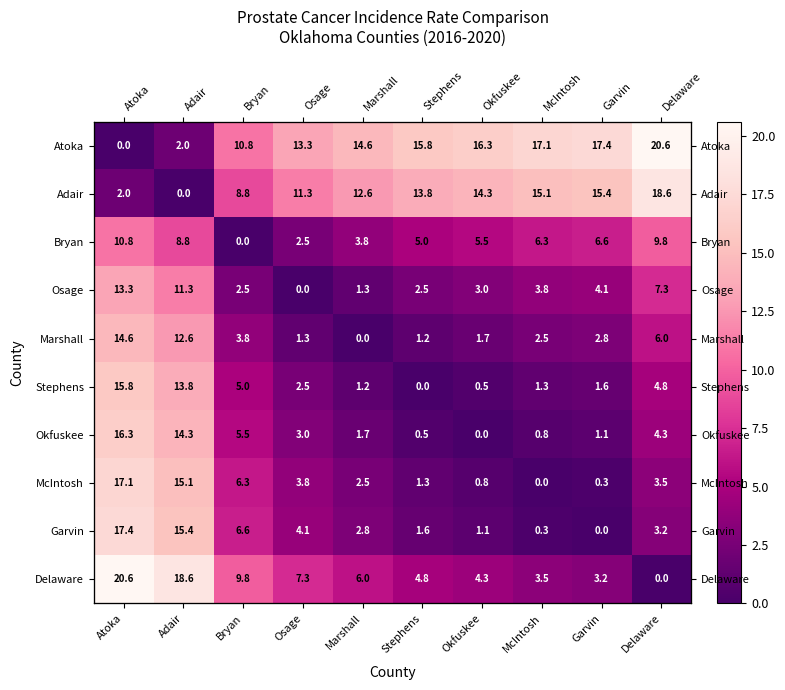

True or false: Marshall has a value of 2.1 at Osage.

False